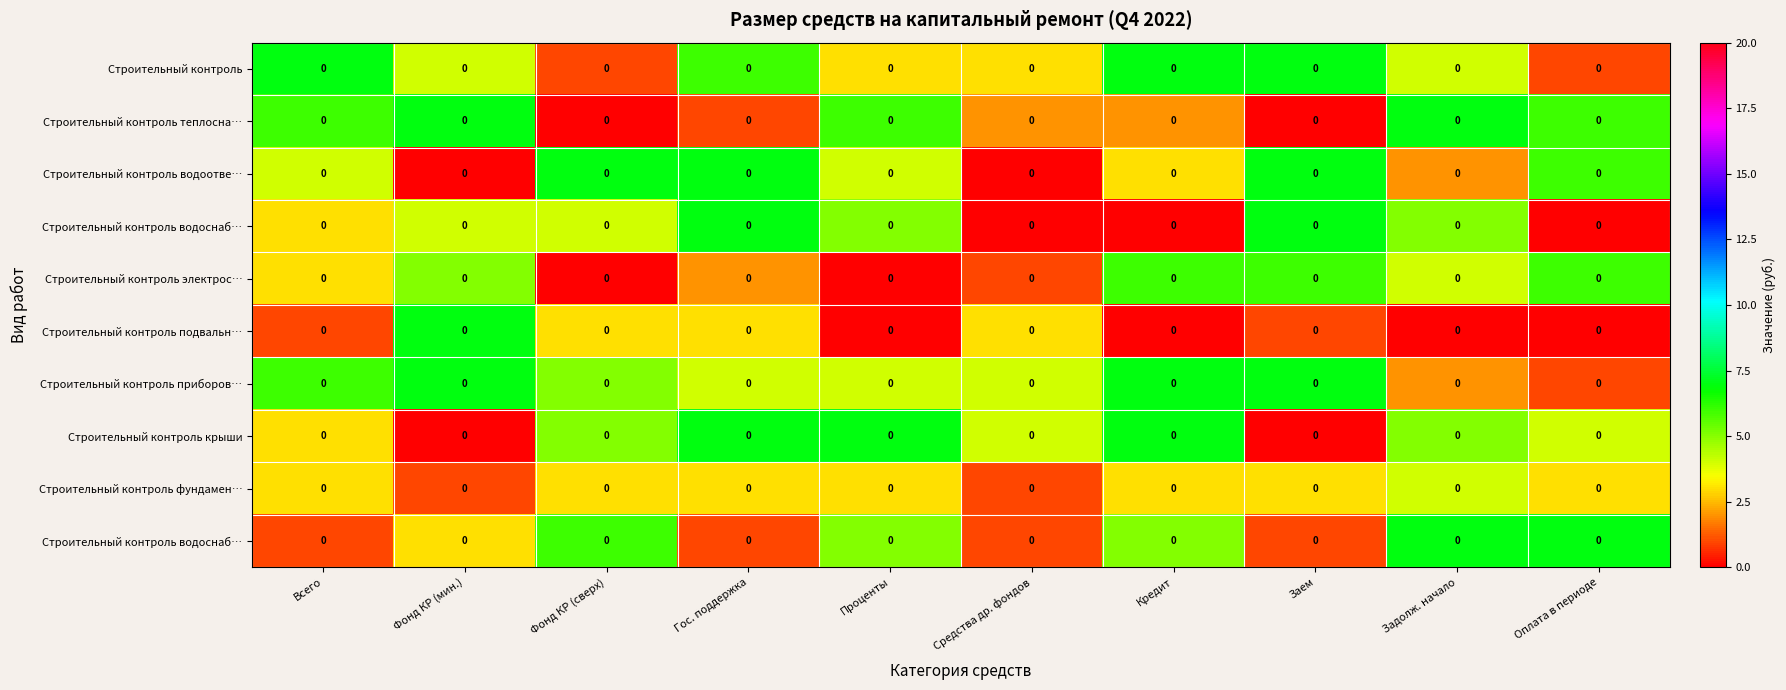

Count the number of data series in this chart.

10